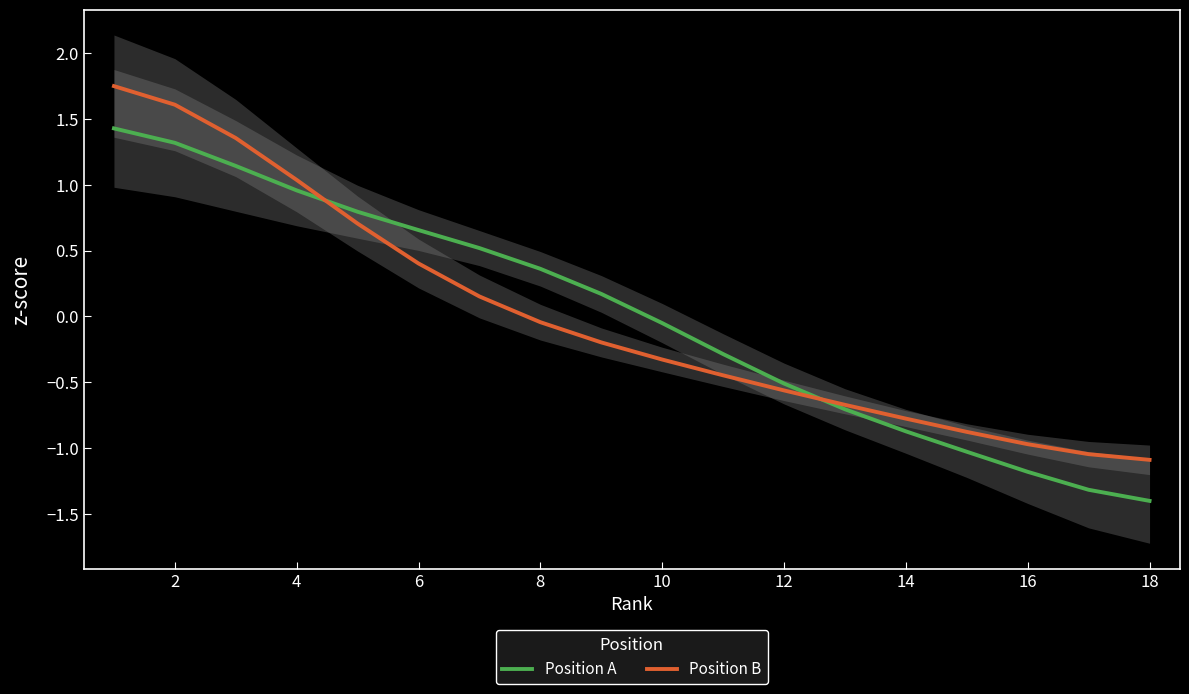

Is the value of Position B at 20 greater than the value of Position A at 16?

No